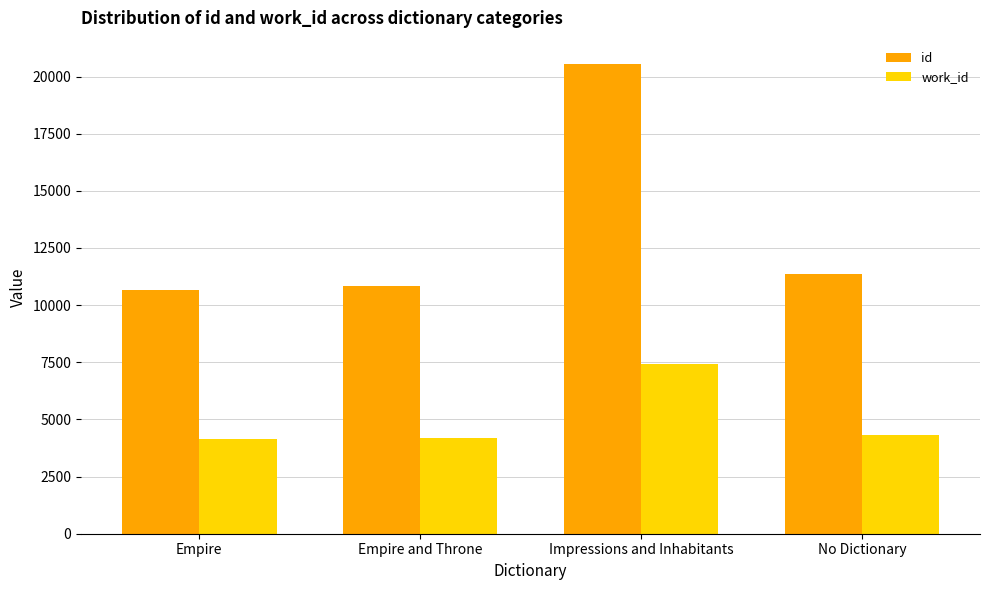

What is the total value across all series at No Dictionary?

15713